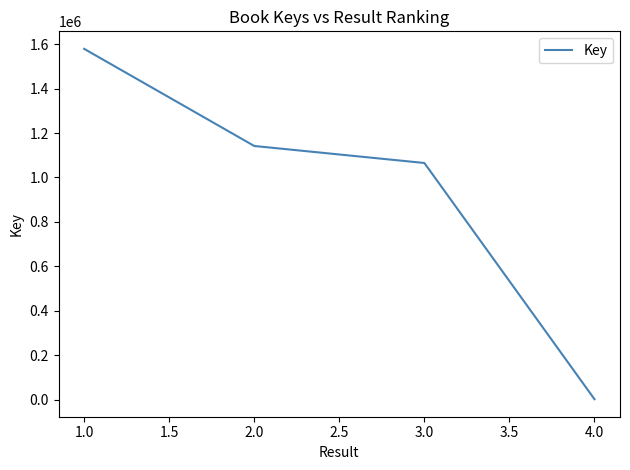

Which has a higher value, 2.0 or 3.0?

2.0